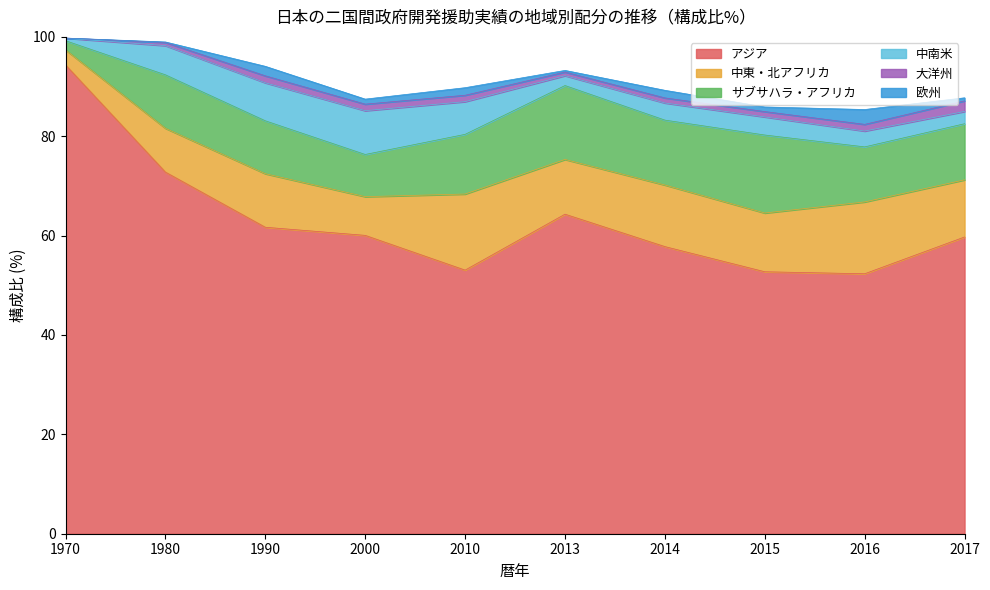

What is the value of the 大洋州 point at the 10th from the left?

2.1